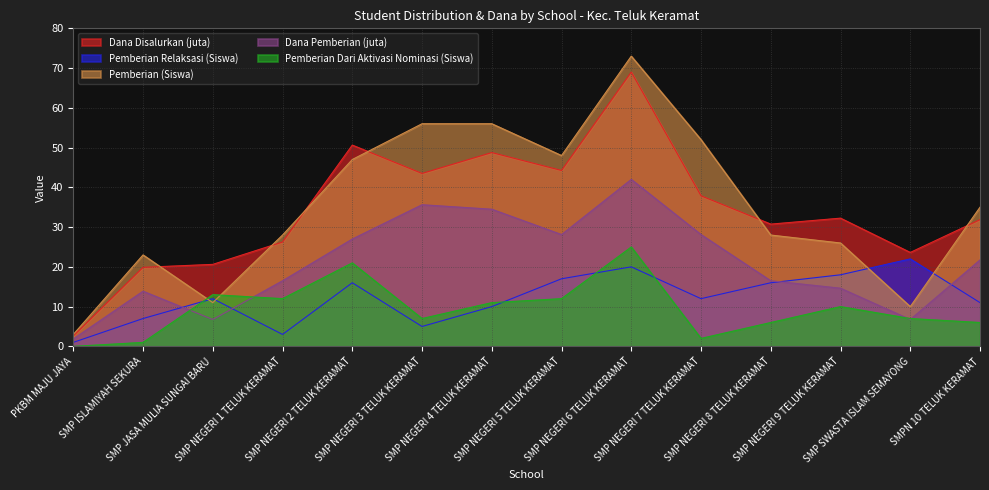

True or false: Pemberian Relaksasi (Siswa) has a value of 5.0 at SMP NEGERI 3 TELUK KERAMAT.

True